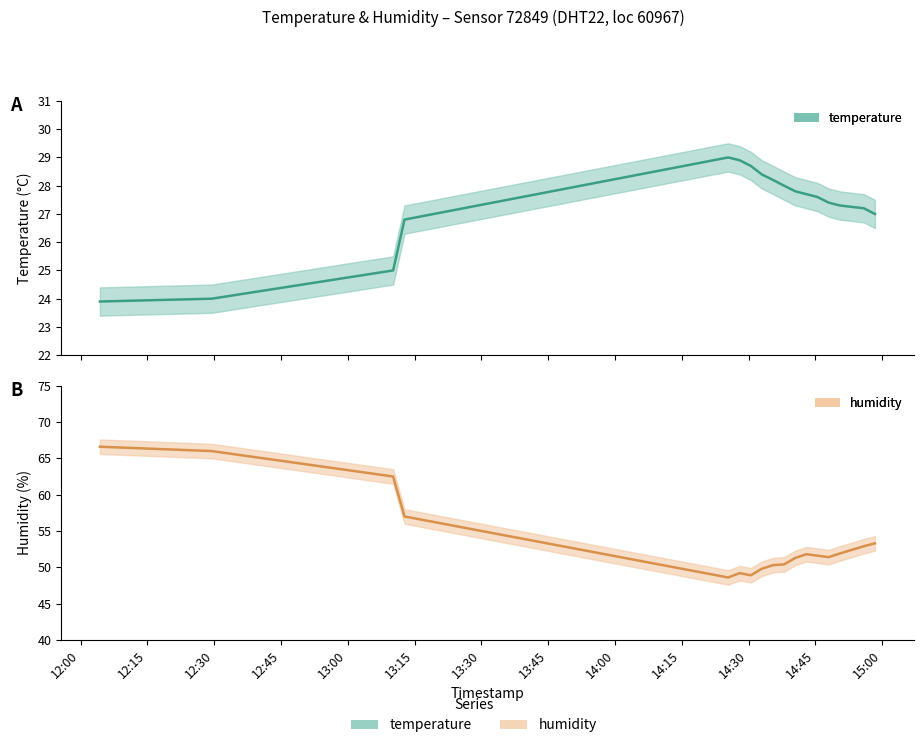

Is the value of humidity at 2022-10-19T14:58:23 greater than the value of temperature at 2022-10-19T14:37:59?

Yes